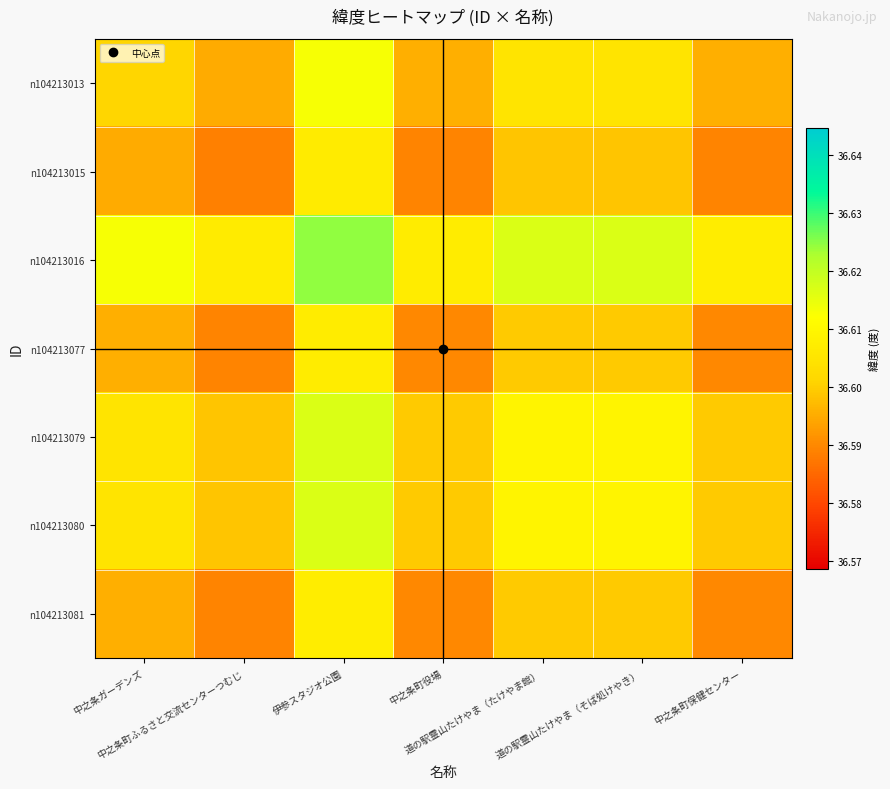

Reading left to right, transcribe all the data shown in this chart.

n104213013: 中之条ガーデンズ=36.6	中之条町ふるさと交流センターつむじ=36.6	伊参スタジオ公園=36.6	中之条町役場=36.6	道の駅霊山たけやま（たけやま館）=36.6	道の駅霊山たけやま（そば処けやき）=36.6	中之条町保健センター=36.6
n104213015: 中之条ガーデンズ=36.6	中之条町ふるさと交流センターつむじ=36.6	伊参スタジオ公園=36.6	中之条町役場=36.6	道の駅霊山たけやま（たけやま館）=36.6	道の駅霊山たけやま（そば処けやき）=36.6	中之条町保健センター=36.6
n104213016: 中之条ガーデンズ=36.6	中之条町ふるさと交流センターつむじ=36.6	伊参スタジオ公園=36.6	中之条町役場=36.6	道の駅霊山たけやま（たけやま館）=36.6	道の駅霊山たけやま（そば処けやき）=36.6	中之条町保健センター=36.6
n104213077: 中之条ガーデンズ=36.6	中之条町ふるさと交流センターつむじ=36.6	伊参スタジオ公園=36.6	中之条町役場=36.6	道の駅霊山たけやま（たけやま館）=36.6	道の駅霊山たけやま（そば処けやき）=36.6	中之条町保健センター=36.6
n104213079: 中之条ガーデンズ=36.6	中之条町ふるさと交流センターつむじ=36.6	伊参スタジオ公園=36.6	中之条町役場=36.6	道の駅霊山たけやま（たけやま館）=36.6	道の駅霊山たけやま（そば処けやき）=36.6	中之条町保健センター=36.6
n104213080: 中之条ガーデンズ=36.6	中之条町ふるさと交流センターつむじ=36.6	伊参スタジオ公園=36.6	中之条町役場=36.6	道の駅霊山たけやま（たけやま館）=36.6	道の駅霊山たけやま（そば処けやき）=36.6	中之条町保健センター=36.6
n104213081: 中之条ガーデンズ=36.6	中之条町ふるさと交流センターつむじ=36.6	伊参スタジオ公園=36.6	中之条町役場=36.6	道の駅霊山たけやま（たけやま館）=36.6	道の駅霊山たけやま（そば処けやき）=36.6	中之条町保健センター=36.6